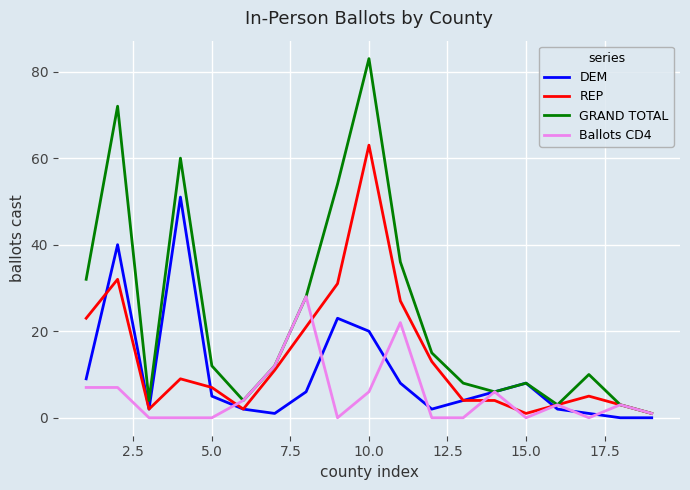

What is the maximum value shown in the chart?

83